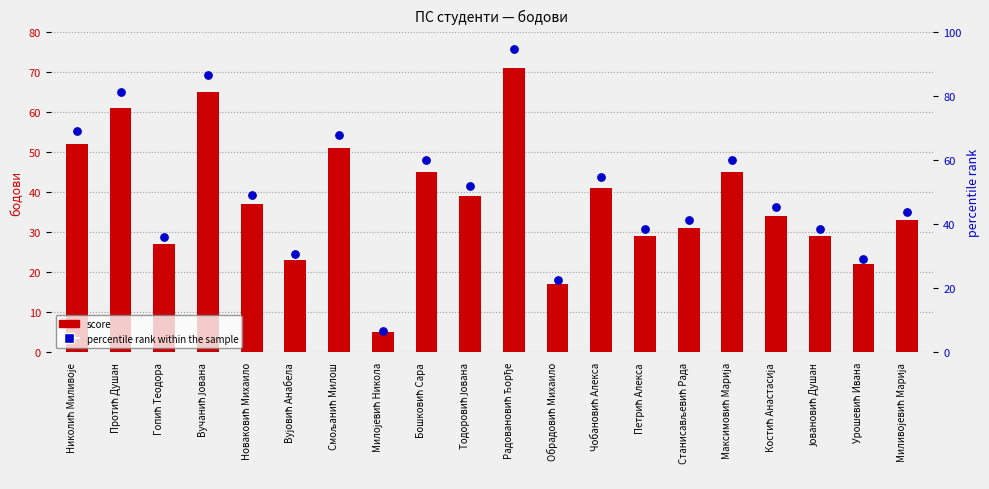

At which category is the sum across all series the highest?

Радовановић Ђорђе